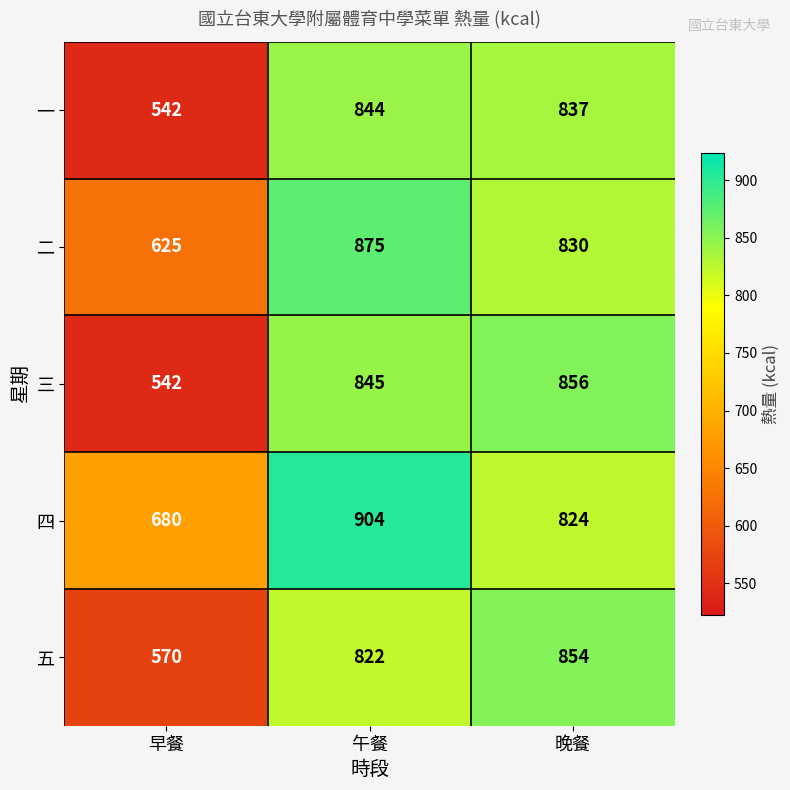

At how many categories does at least one series exceed 582?

3